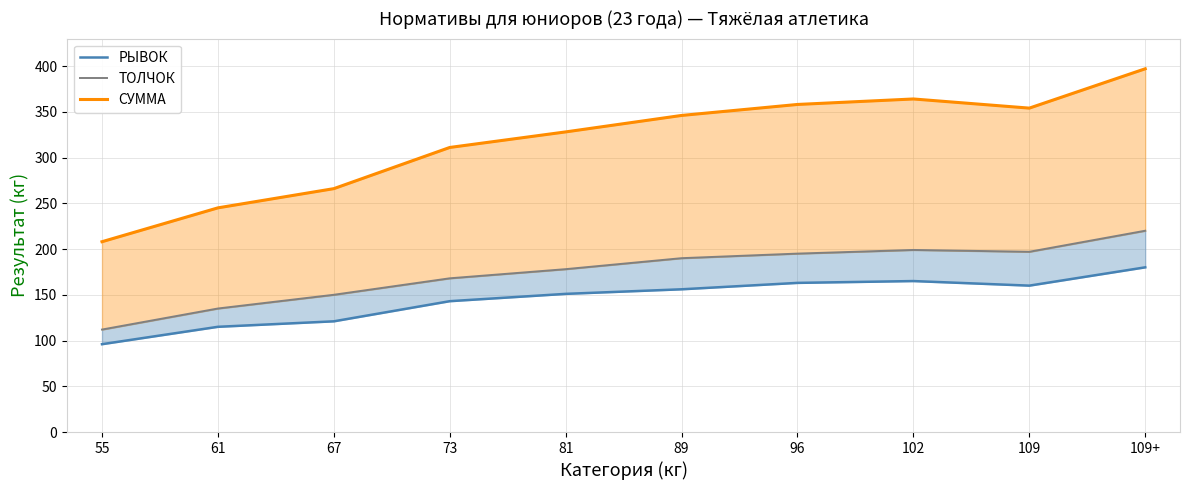

Rank the series by their maximum value, from lowest to highest.

РЫВОК, ТОЛЧОК, СУММА